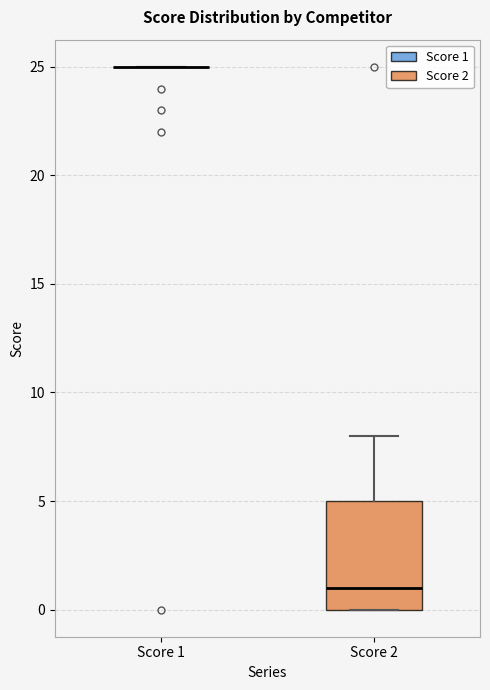

Reading left to right, transcribe this box plot: for each box, give where its median line is, the range the box spans, and where its two whiskers end, as read against the y-axis. The values are not printed on the chart, so give them approximately, as read against the axis.

Score 1: box collapsed to a line at 25, whiskers 25 to 25
Score 2: median 1, box 0 to 5, whiskers 0 to 8